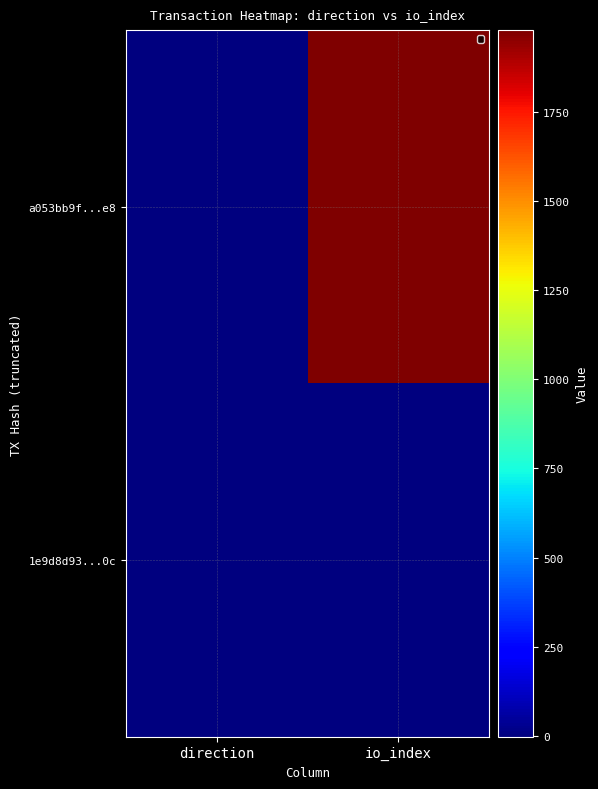

How many series are shown in this chart?

2